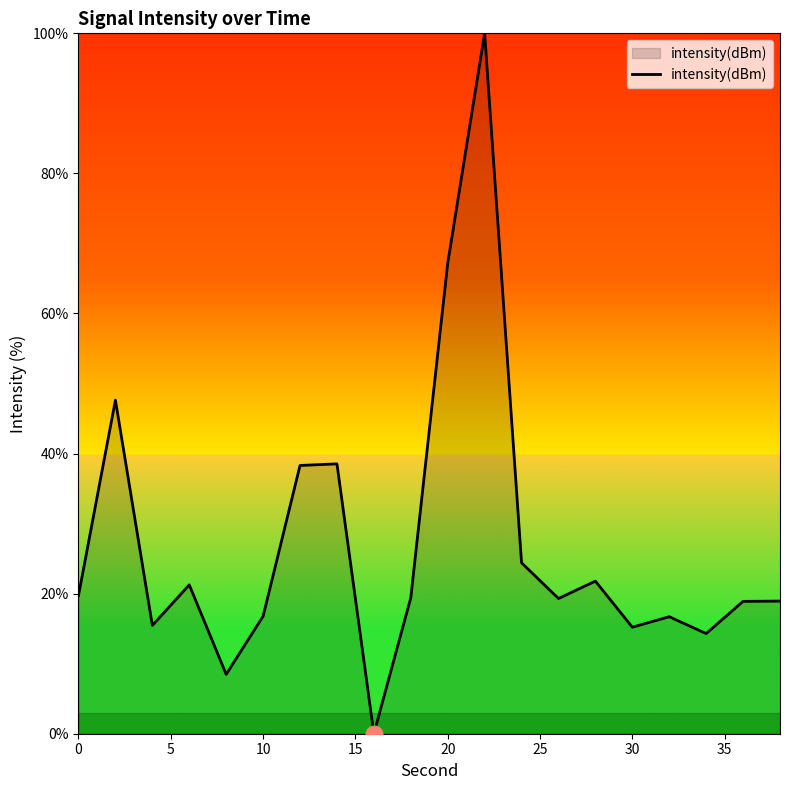

What is the greatest value displayed?

100.0